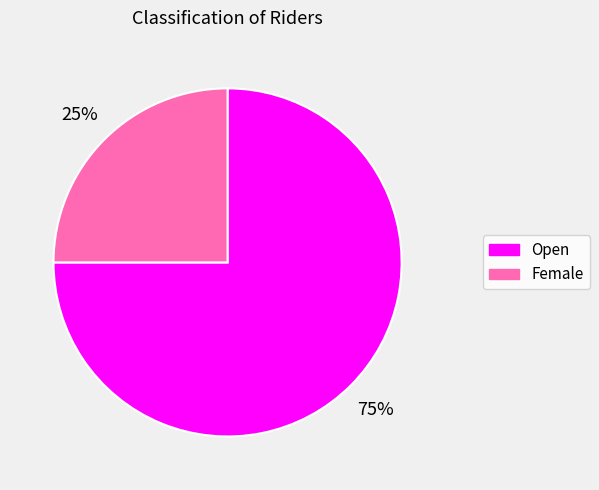

What is the ratio of the value at Open to the value at Female?

3.0